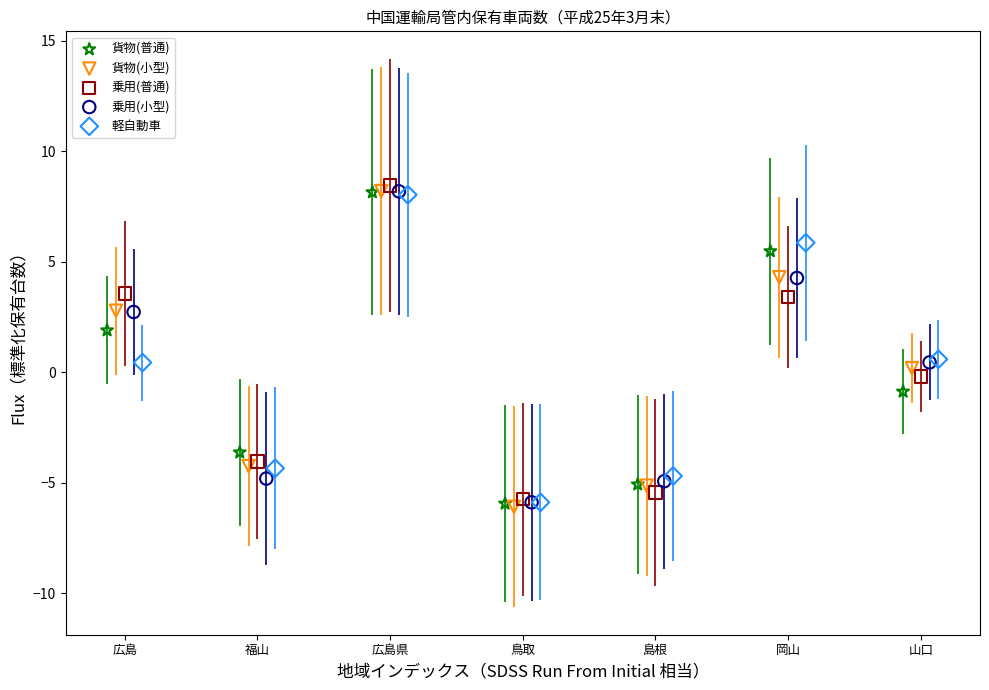

Which series has the largest Y range (max minus min)?

貨物(小型)